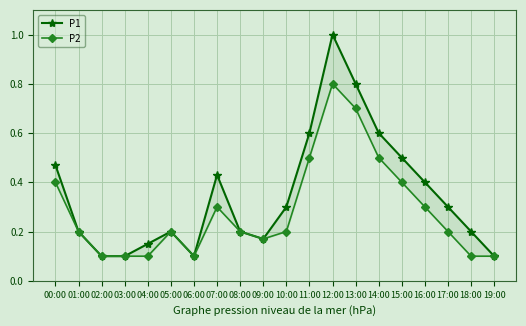

Reading left to right, what are all the values shown in this chart?

P1: 0.5	0.2	0.1	0.1	0.1	0.2	0.1	0.4	0.2	0.2	0.3	0.6	1.0	0.8	0.6	0.5	0.4	0.3	0.2	0.1
P2: 0.4	0.2	0.1	0.1	0.1	0.2	0.1	0.3	0.2	0.2	0.2	0.5	0.8	0.7	0.5	0.4	0.3	0.2	0.1	0.1